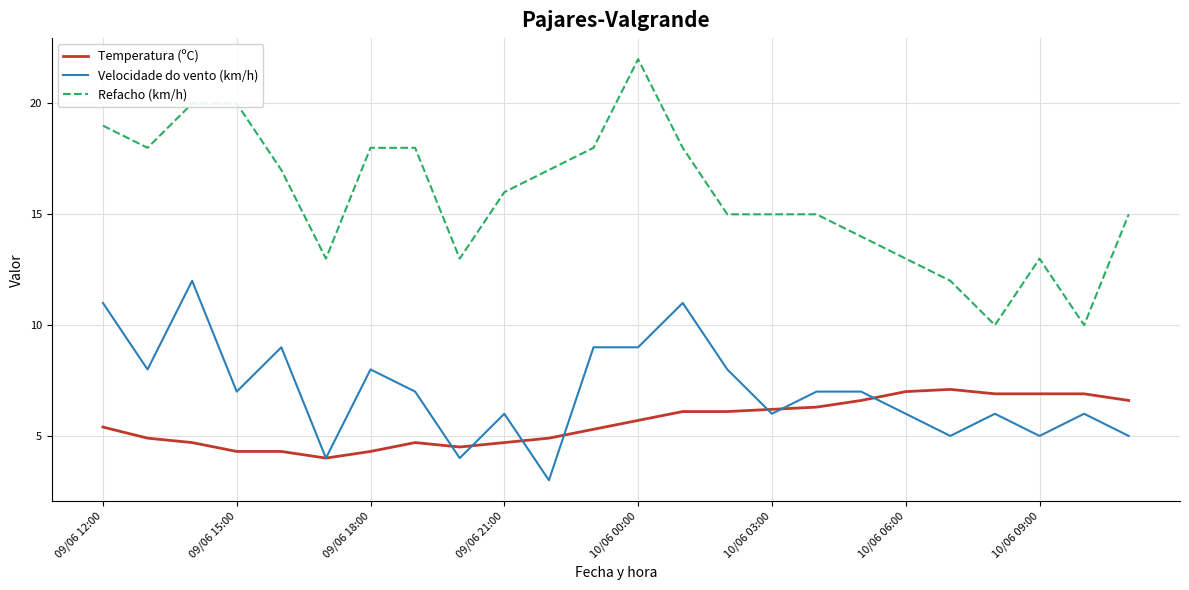

What is the minimum value shown in the chart?

3.0